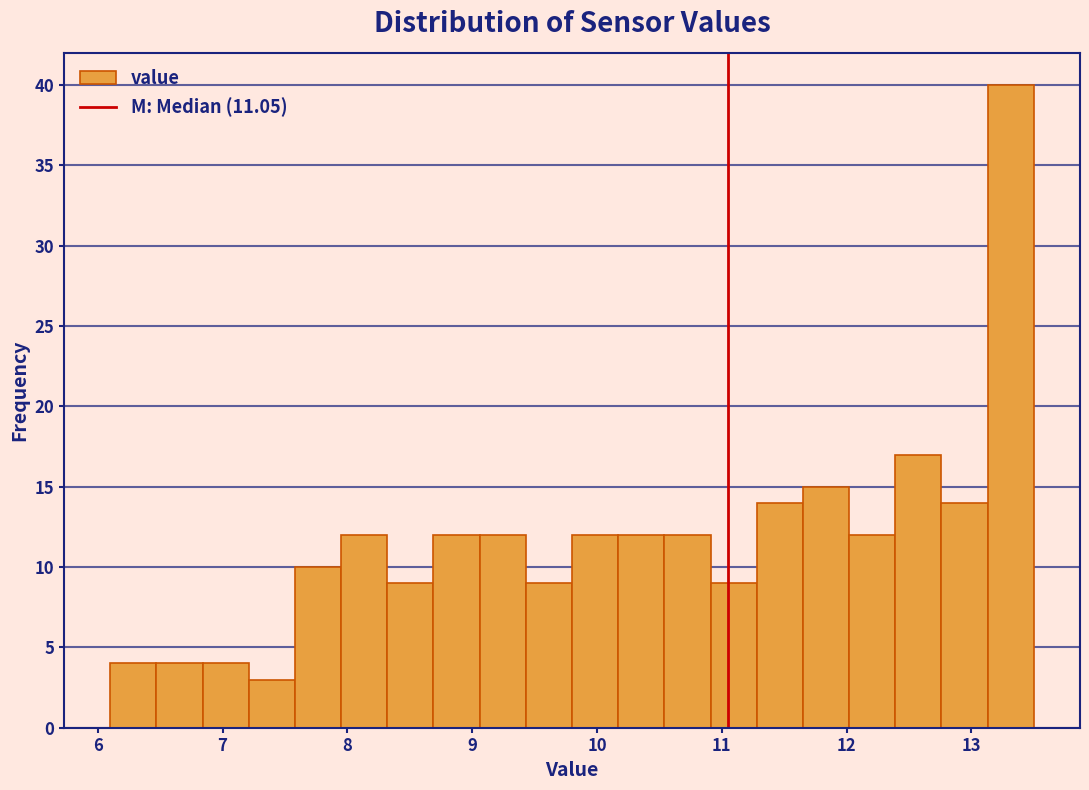

Read against the x-axis, roughly where is the centre of the tallest bar?

13.3